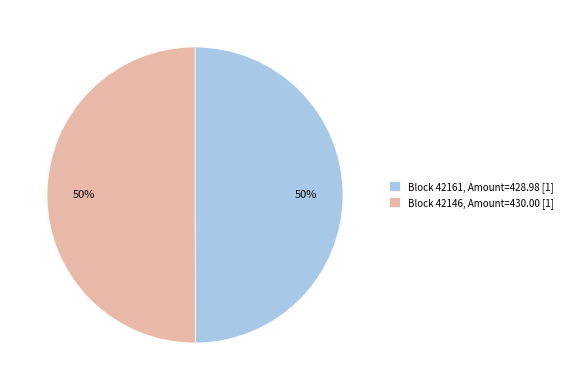

Is the sum of Block 42161, Amount=428.98 [1] and Block 42146, Amount=430.00 [1] greater than half?

Yes